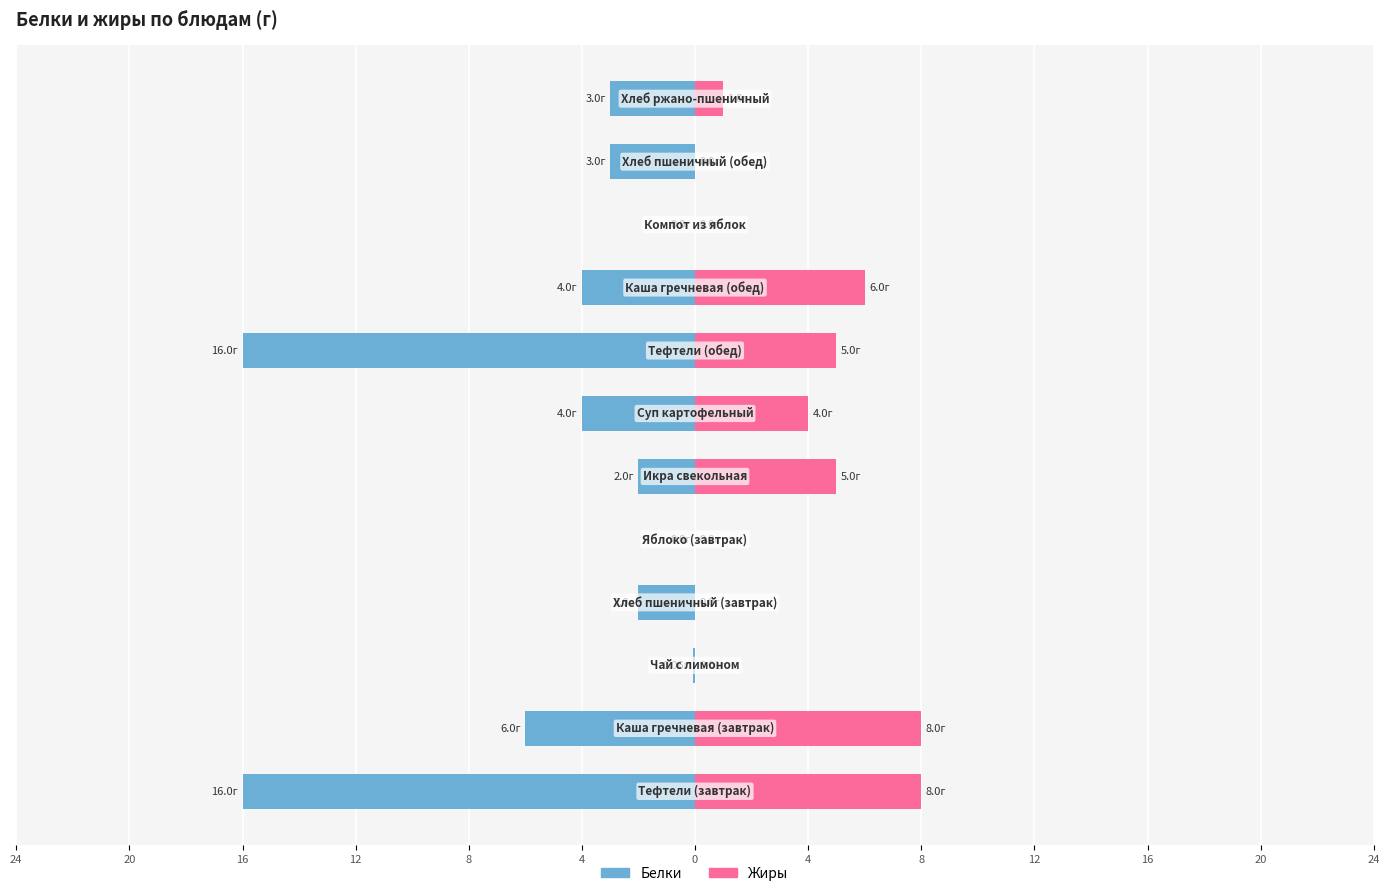

At how many categories does at least one series exceed 4?

5